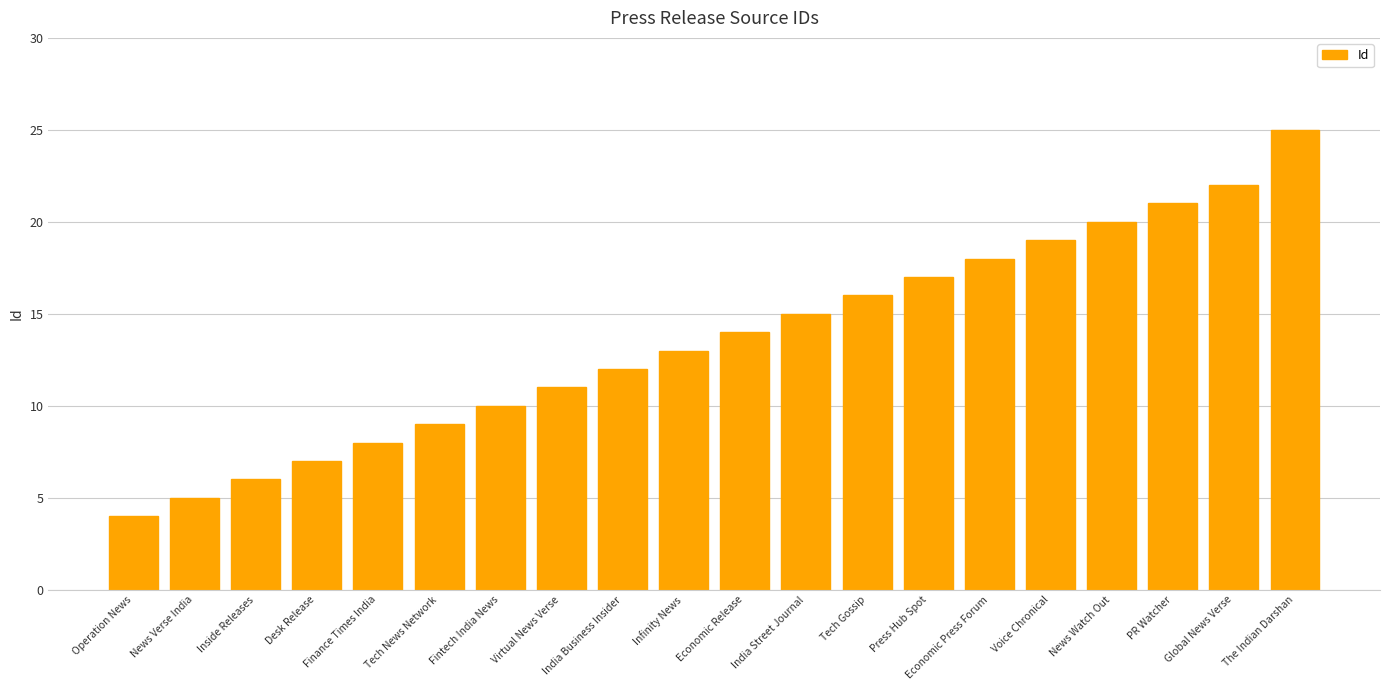

Does the chart contain any negative values?

No